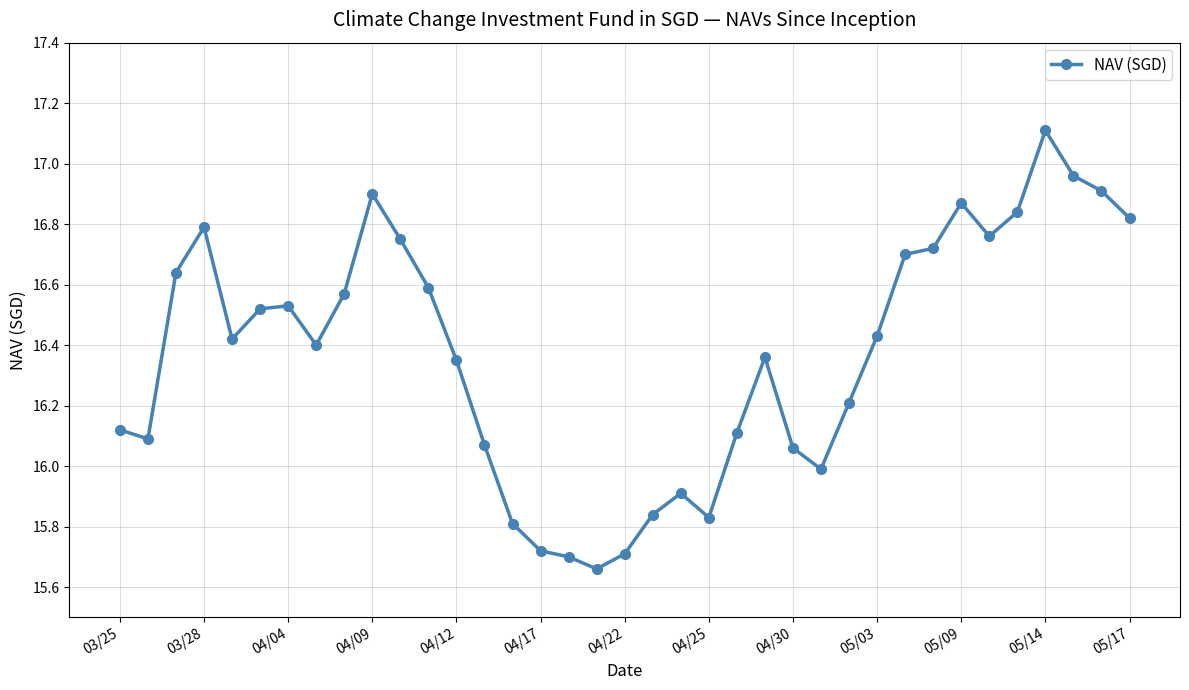

True or false: the data has more than 2 interior local peaks.

True